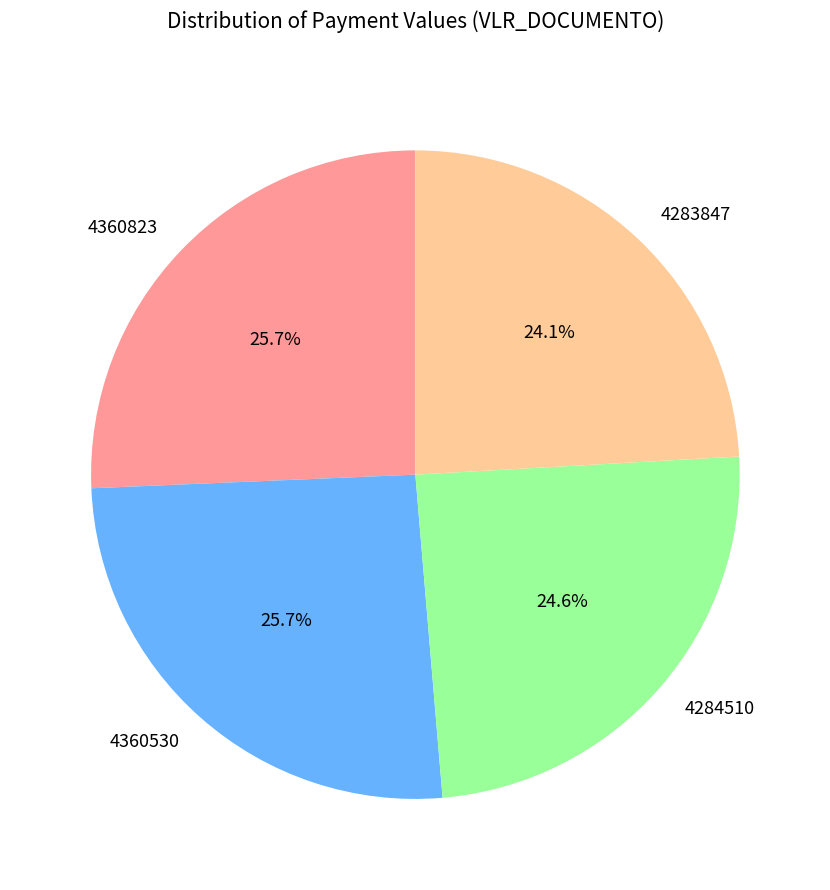

To the nearest percent, what is the difference between the largest and smallest slice percentages?

2%